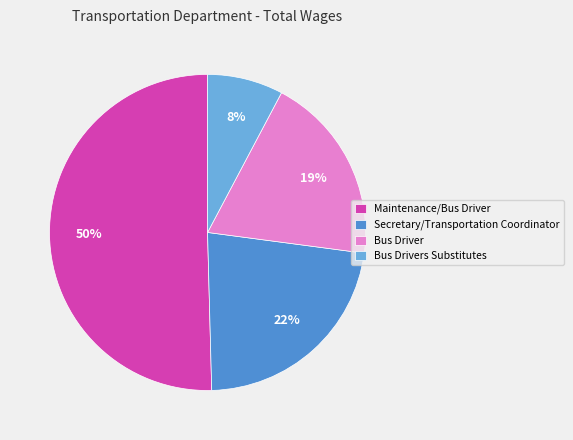

Which slice is the smallest?

Bus Drivers Substitutes